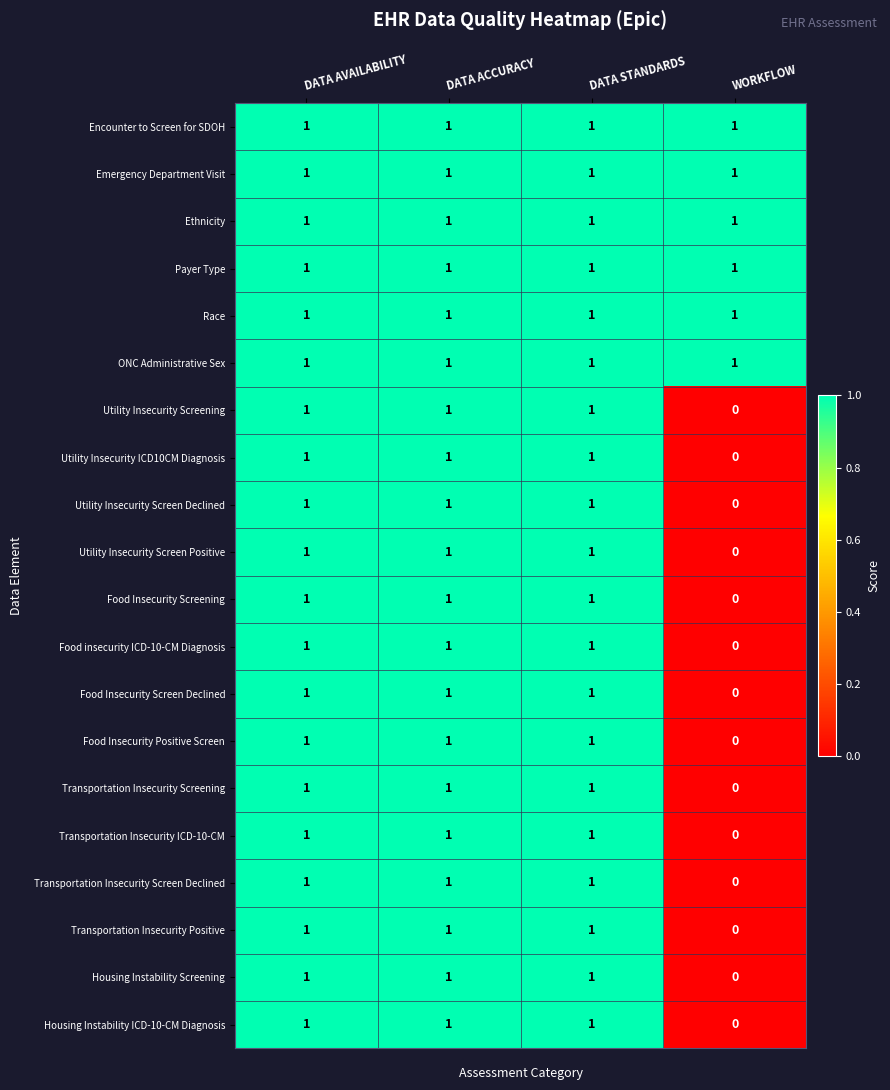

At how many categories does at least one series exceed 0?

4